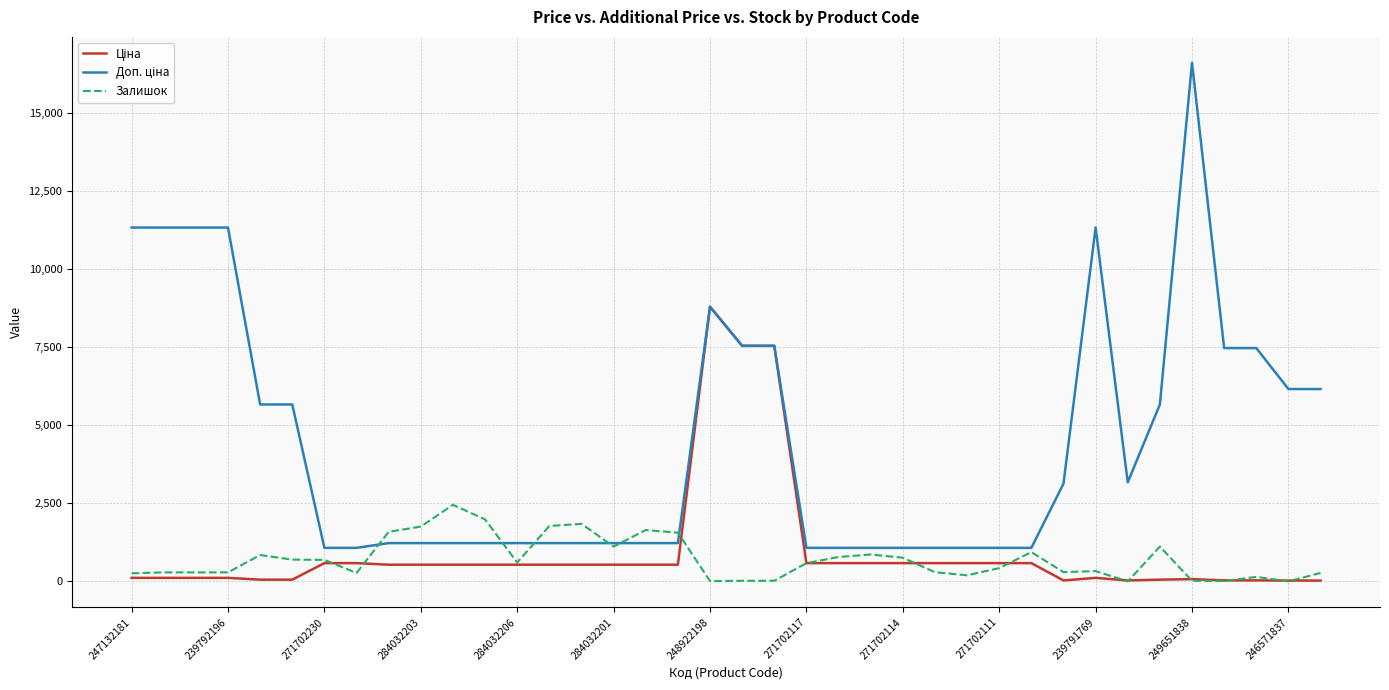

What is the difference between the second highest and second lowest values in the Залишок series?

1985.0